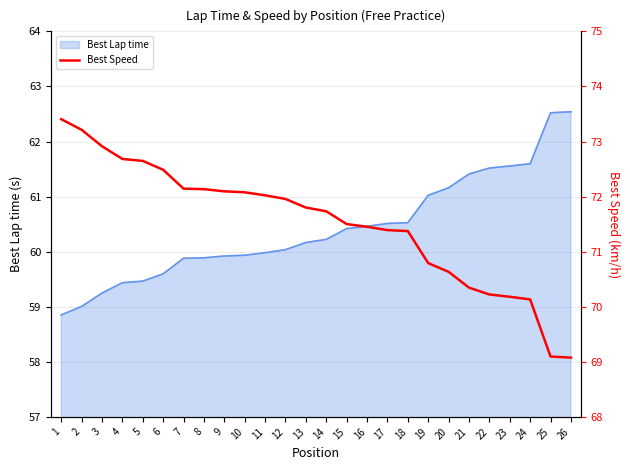

Approximately how many times larger is the value at 2 compared to 21?

1.0